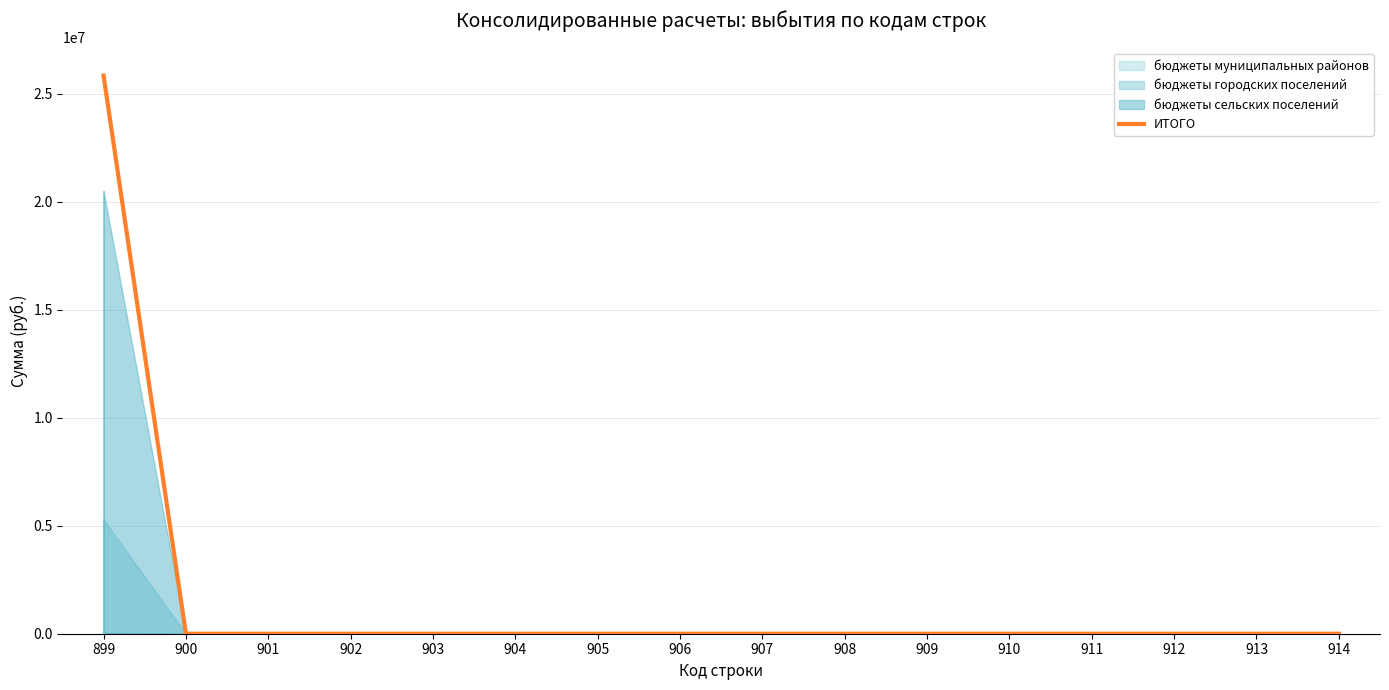

Does the chart display data point markers on the line(s)?

No